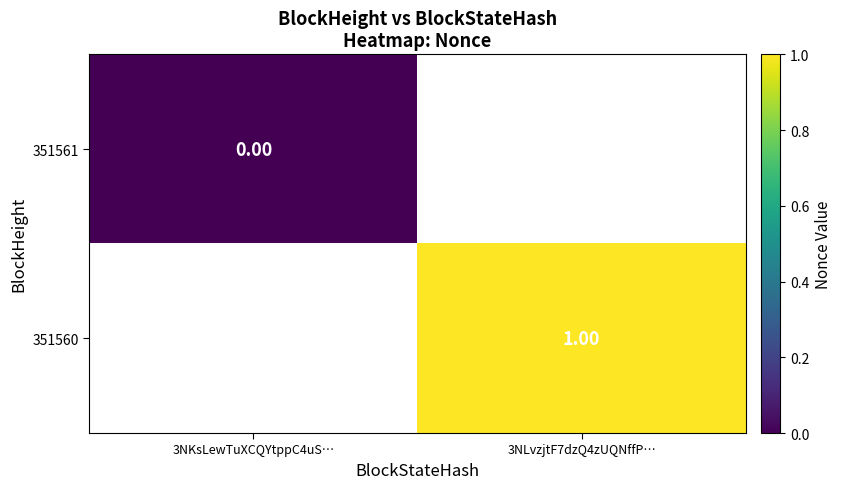

How many positive values does the 351560 series have?

1